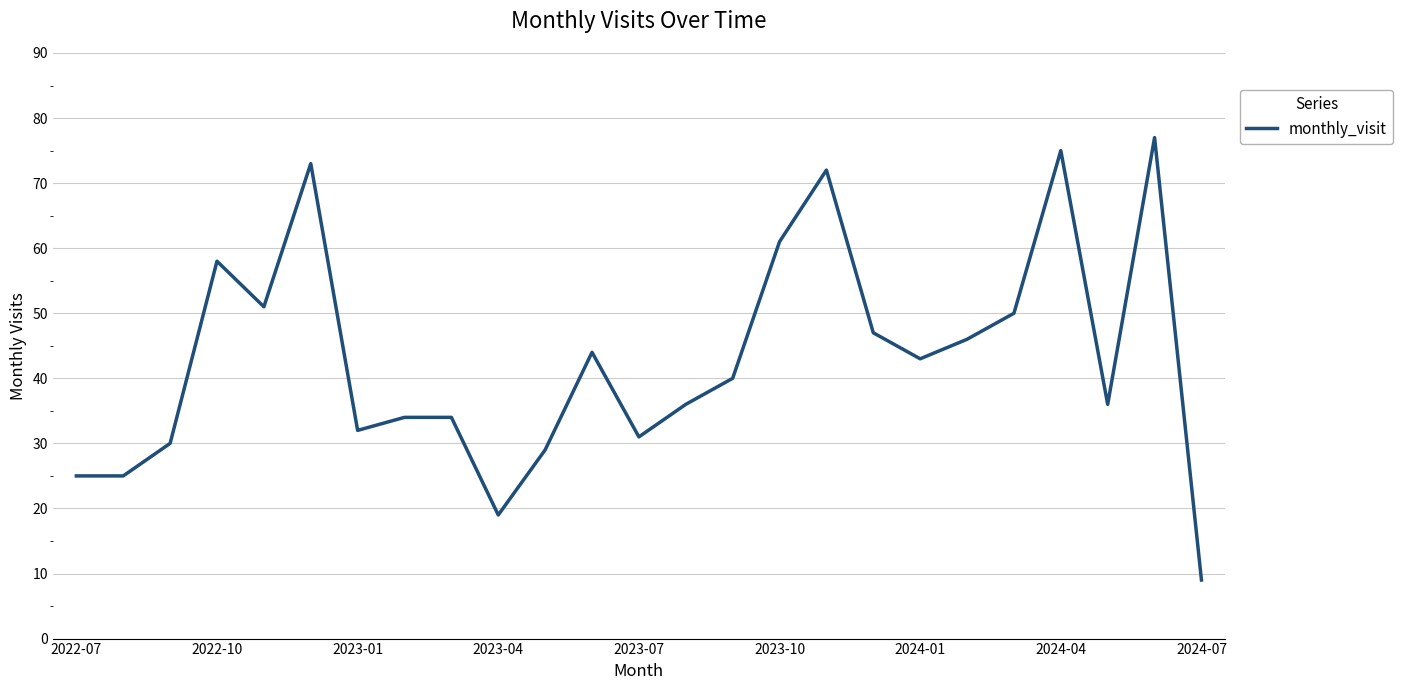

What is the difference between the maximum and minimum values?

68